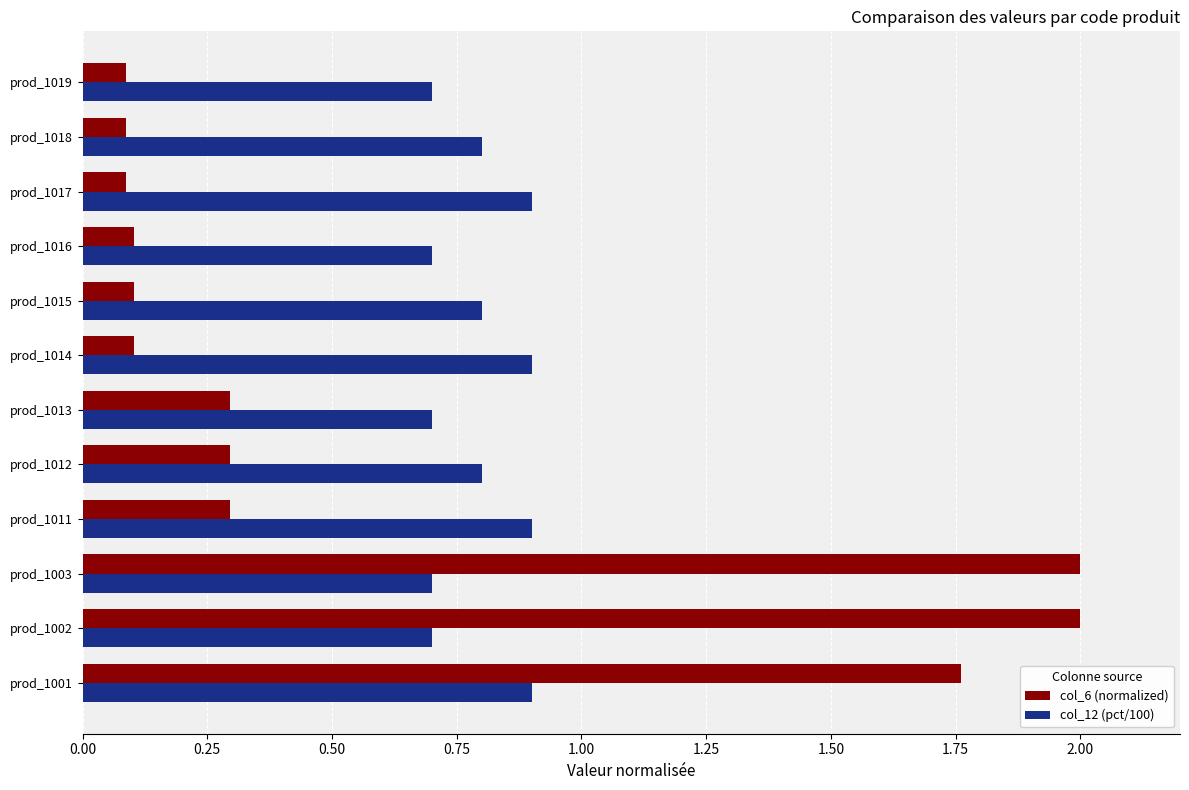

What is the greatest value displayed?

2.0